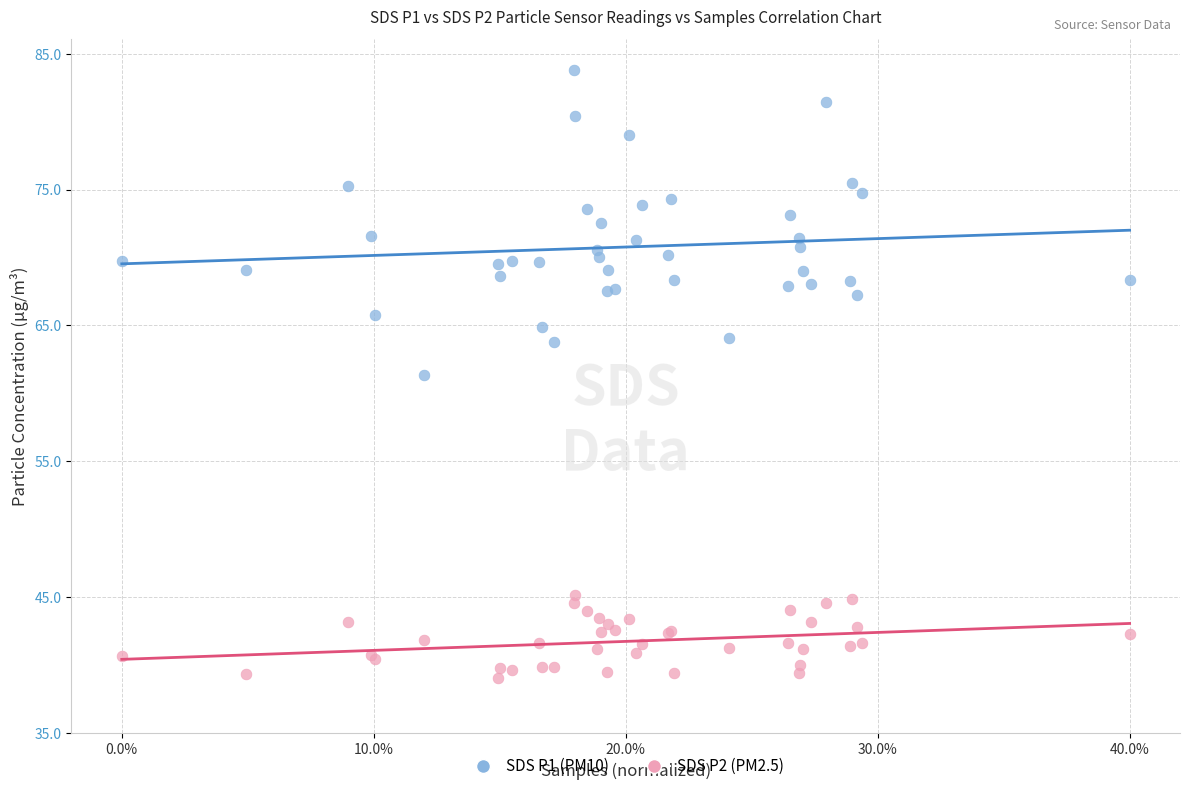

Which series has the widest spread of Y values?

SDS P1 (PM10)